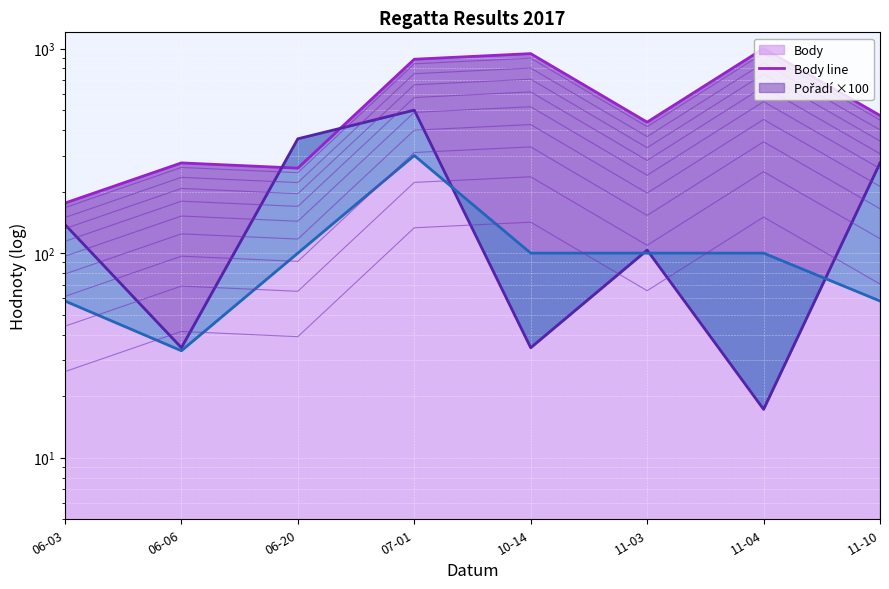

True or false: Koef. has a value of 100.0 at 11-03.

True